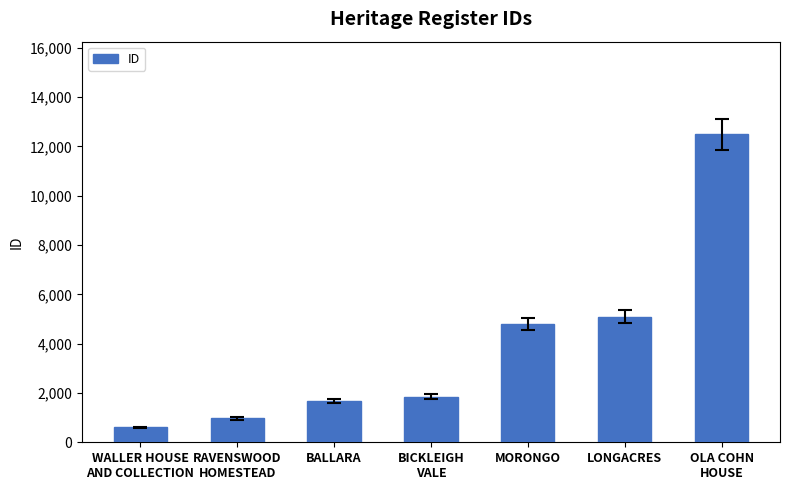

What is the difference between the second highest and second lowest values?

4133